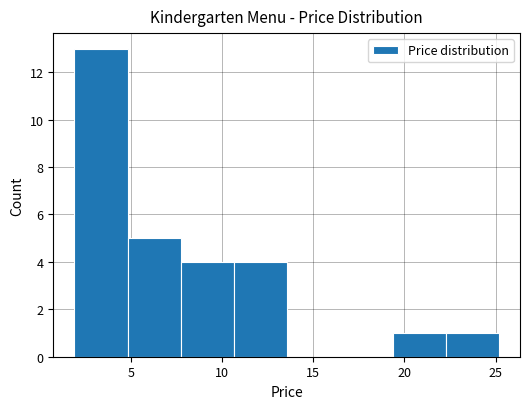

How tall is the bar that spans 5.0 to 7.5 on the x-axis? Neither the bar edges nor the heights are printed on the chart, so give them approximately, as read against the axes.

5